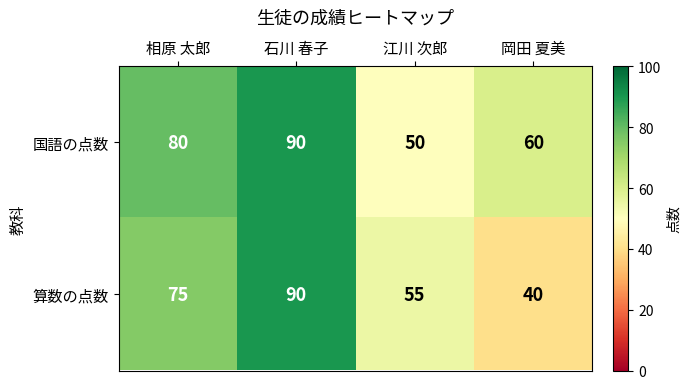

At 江川 次郎, list the series in order from smallest to largest.

国語の点数, 算数の点数